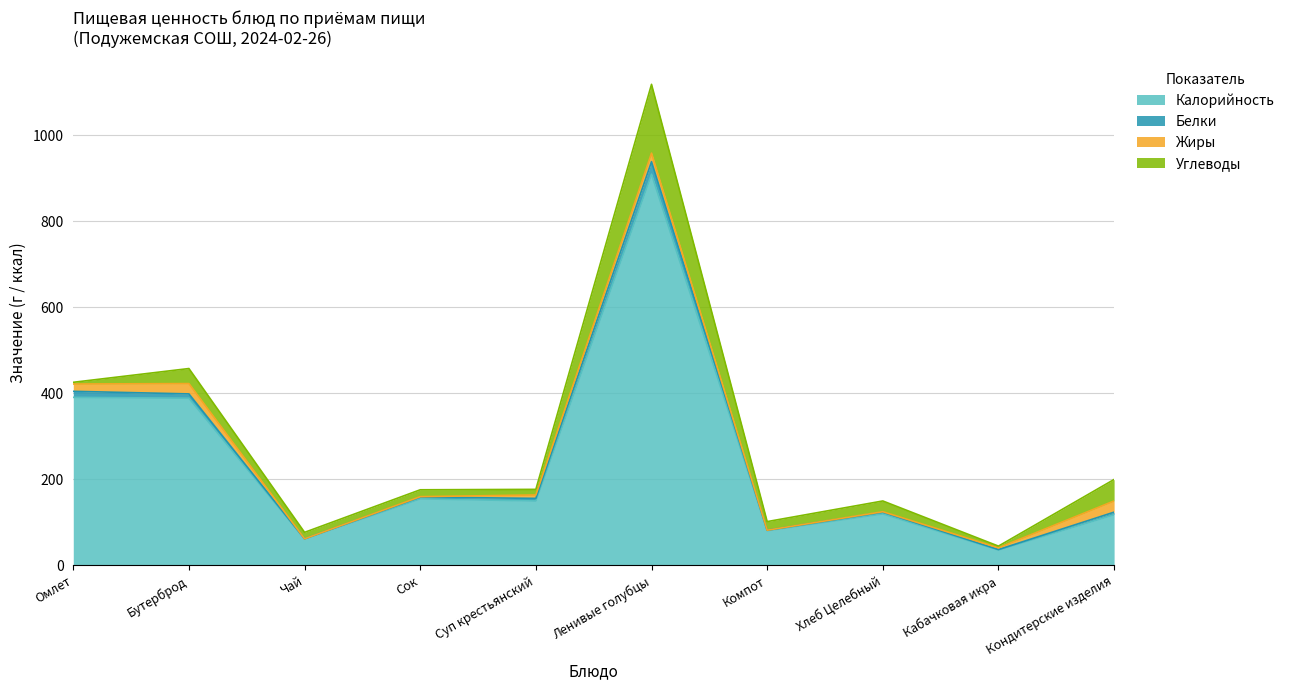

At which category does the chart reach its peak across all series?

Ленивые голубцы